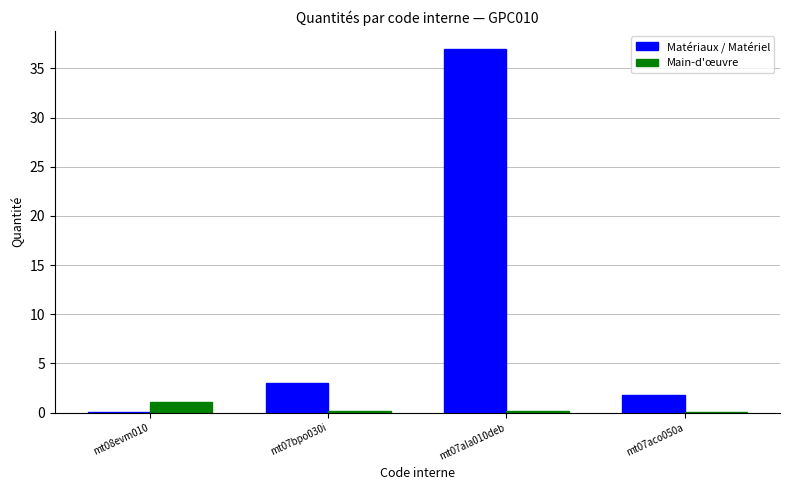

Where is Matériaux / Matériel nearest to the value 18?

mt07bpo030i